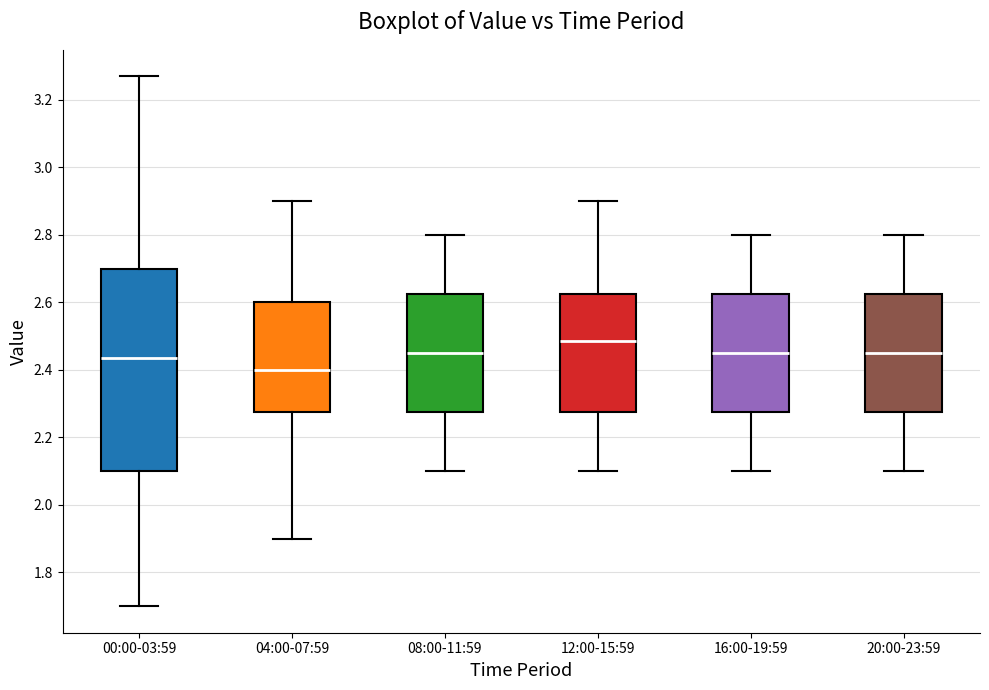

Reading left to right, transcribe this box plot: for each box, give where its median line is, the range the box spans, and where its two whiskers end, as read against the y-axis. The values are not printed on the chart, so give them approximately, as read against the axis.

00:00-03:59: median 2.44, box 2.10 to 2.70, whiskers 1.70 to 3.28
04:00-07:59: median 2.40, box 2.28 to 2.60, whiskers 1.90 to 2.90
08:00-11:59: median 2.46, box 2.28 to 2.62, whiskers 2.10 to 2.80
12:00-15:59: median 2.48, box 2.28 to 2.62, whiskers 2.10 to 2.90
16:00-19:59: median 2.46, box 2.28 to 2.62, whiskers 2.10 to 2.80
20:00-23:59: median 2.46, box 2.28 to 2.62, whiskers 2.10 to 2.80